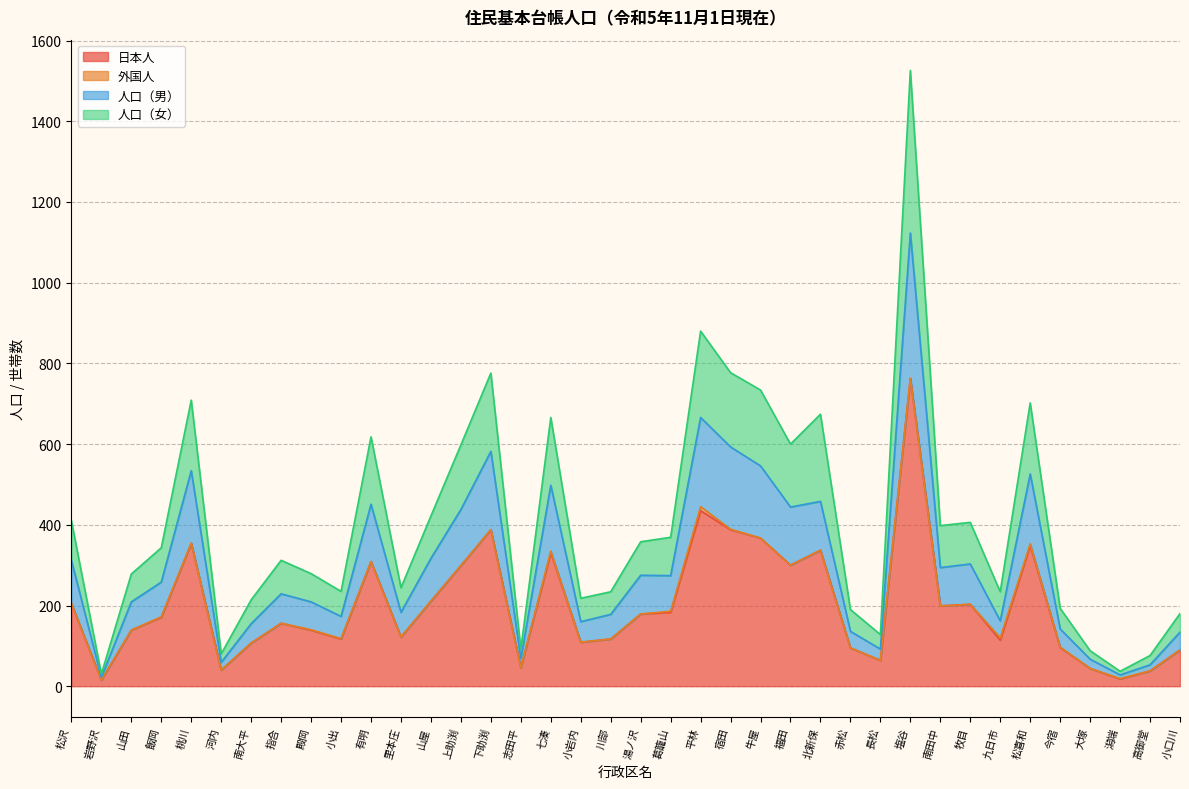

How many lines are shown in the chart?

4